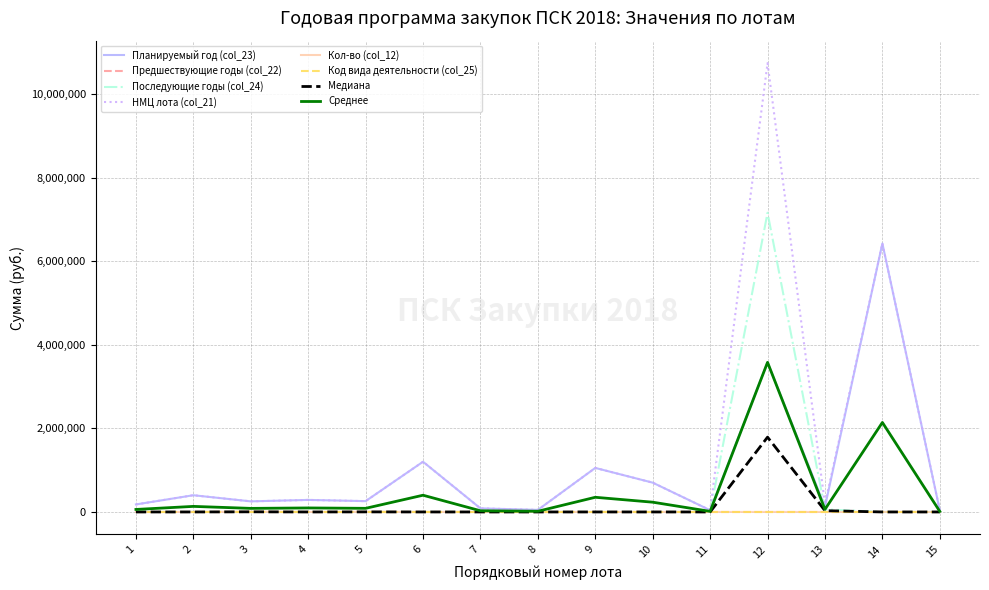

Is the value of Медиана at 1 greater than the value of Планируемый год (col_23) at 9?

No